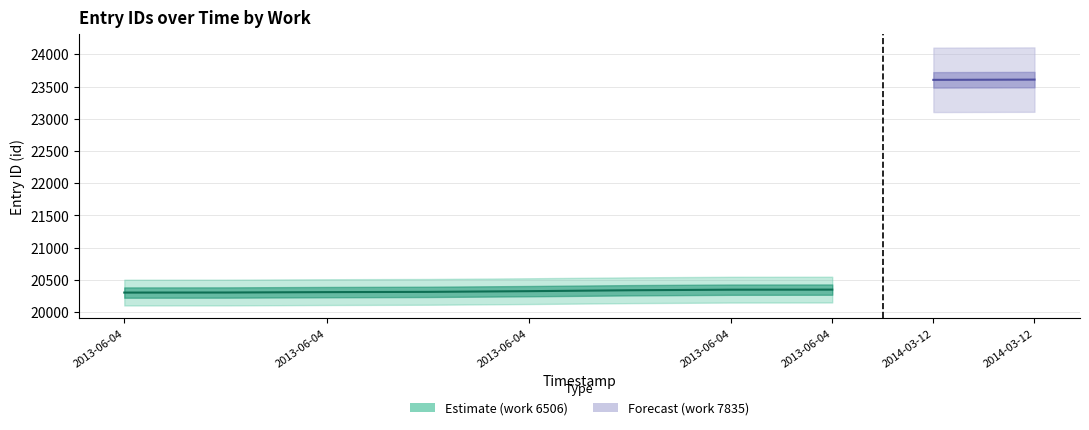

The value at 2013-06-04 is 20313. True or false?

True